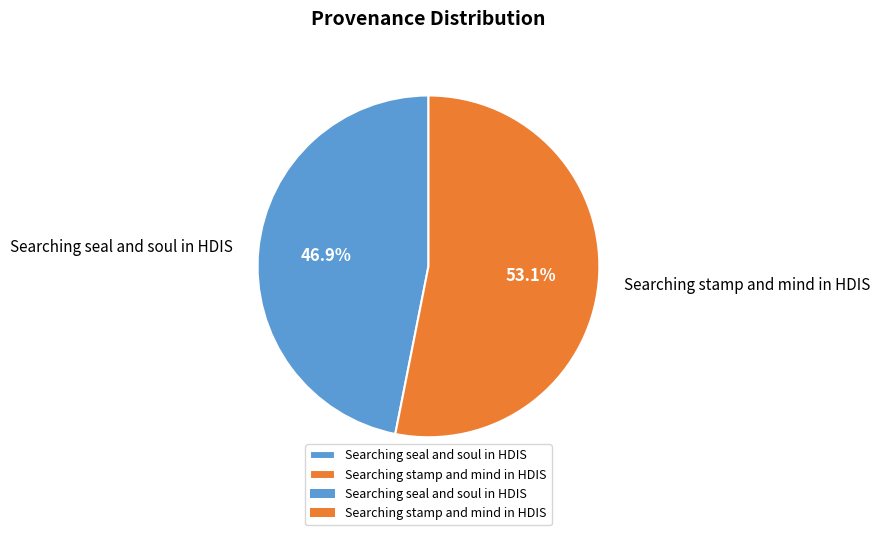

Between Searching stamp and mind in HDIS and Searching seal and soul in HDIS, which is larger?

Searching stamp and mind in HDIS